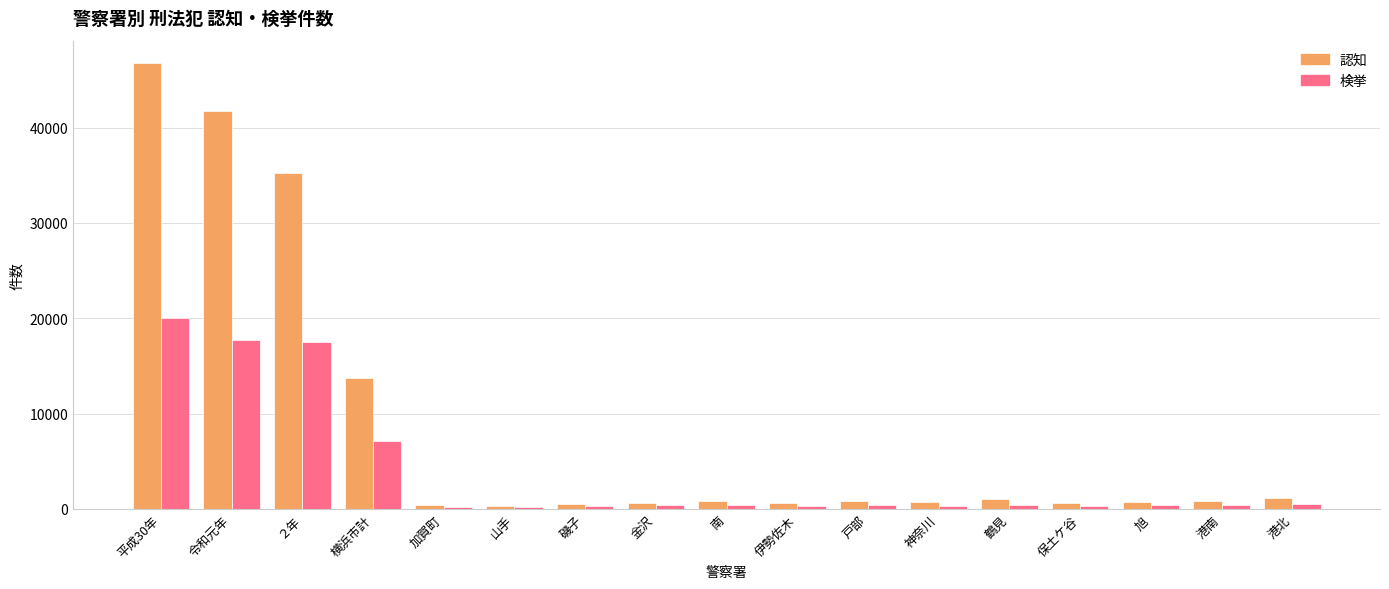

What is the difference between the maximum and minimum values in the 認知 series?

46475